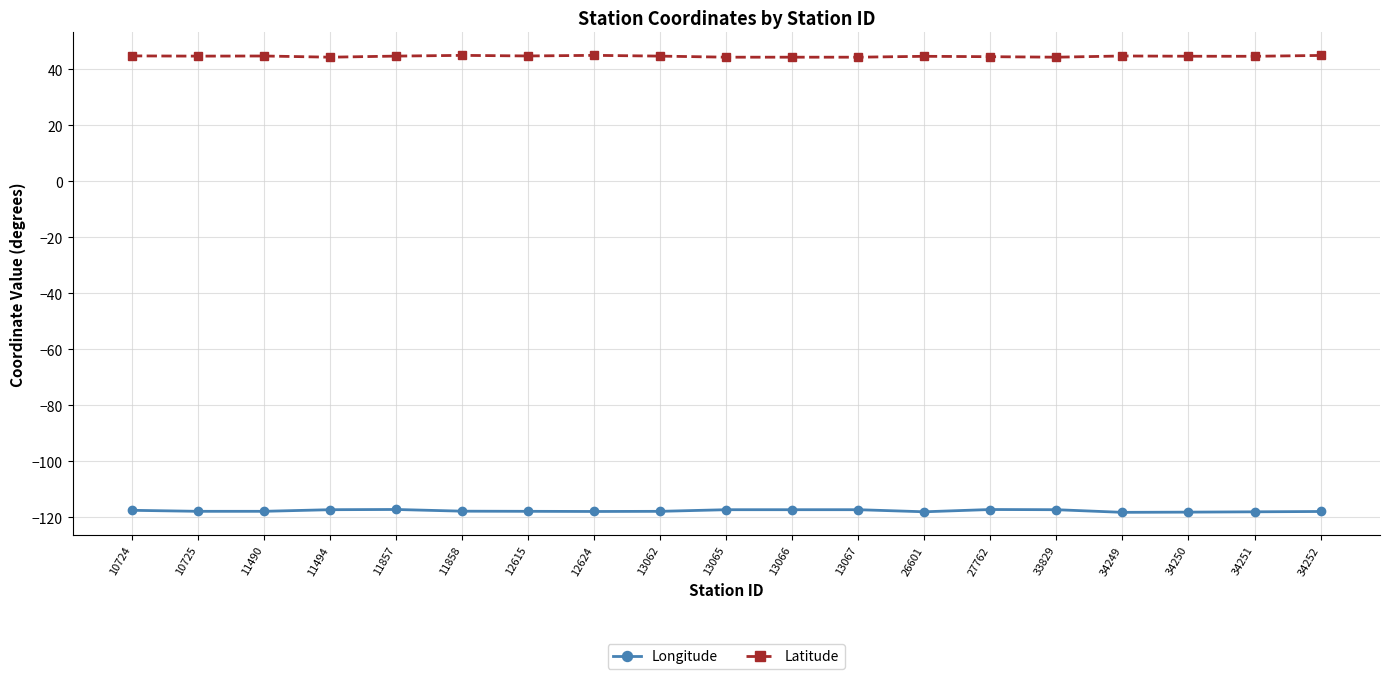

What is the spread (max minus min) of values at 34249?

163.0